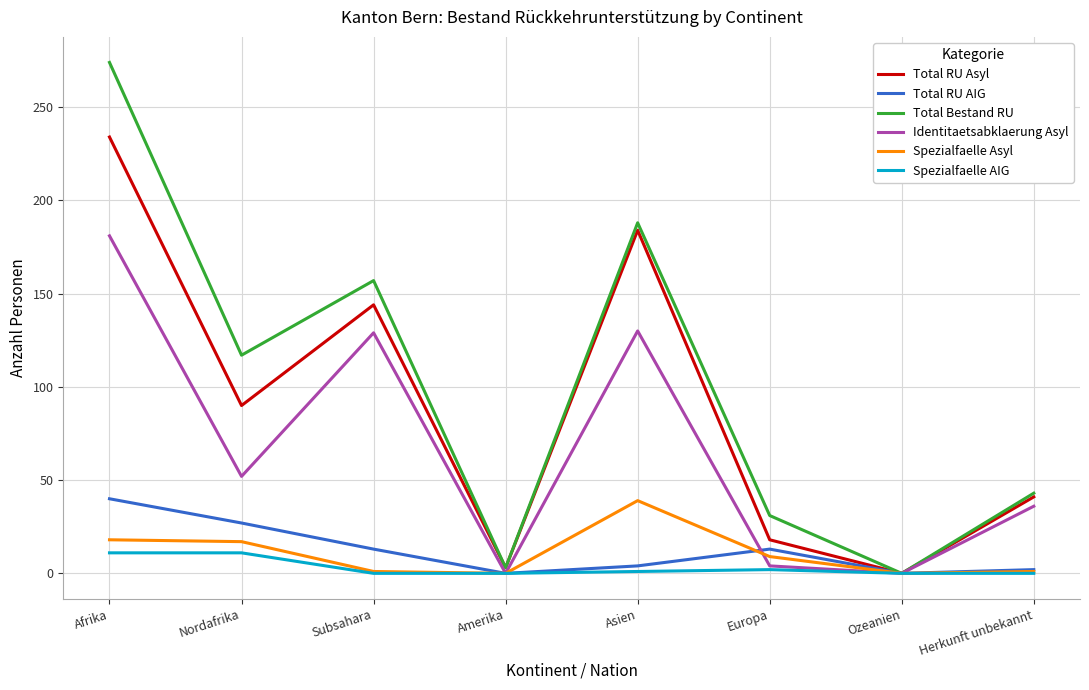

The value of Total RU AIG at Ozeanien is 27. True or false?

False